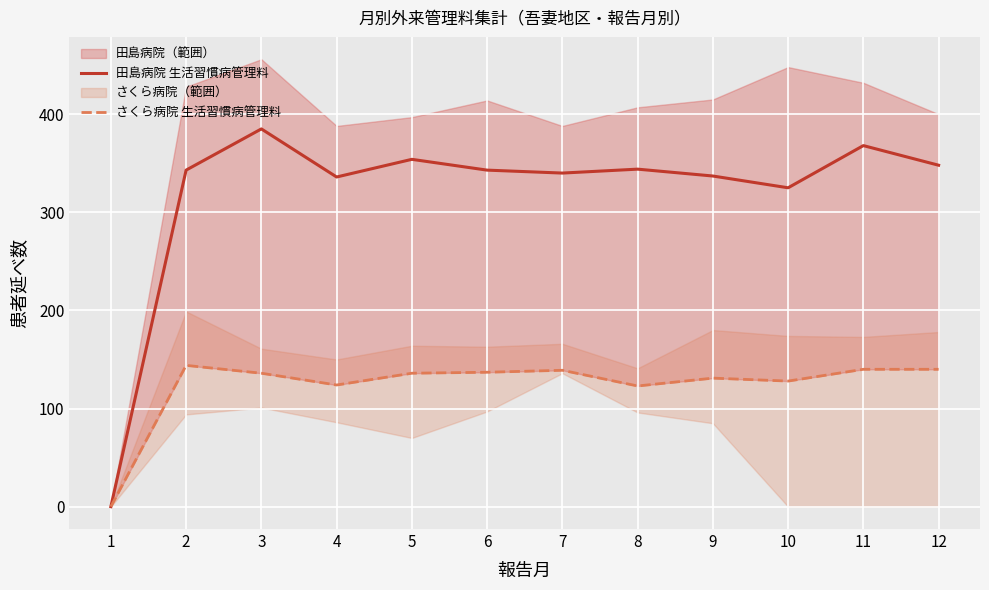

At which label does 田島病院 生活習慣病管理料 reach its minimum?

1